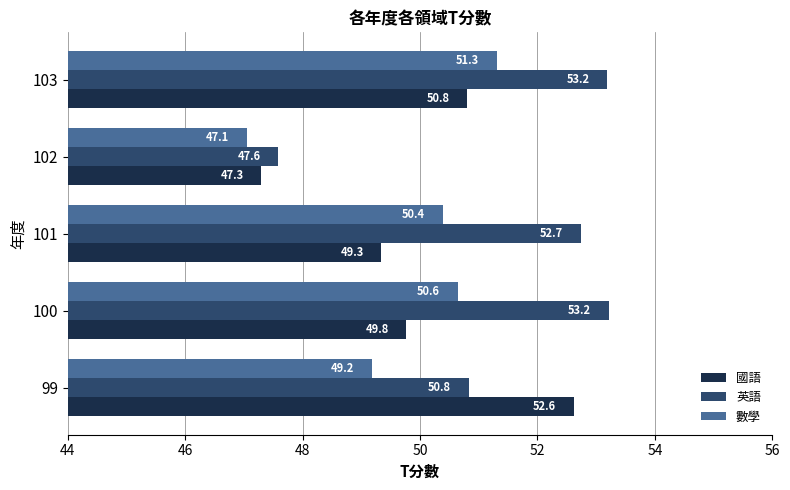

At 99, list the series in order from largest to smallest.

國語, 英語, 數學